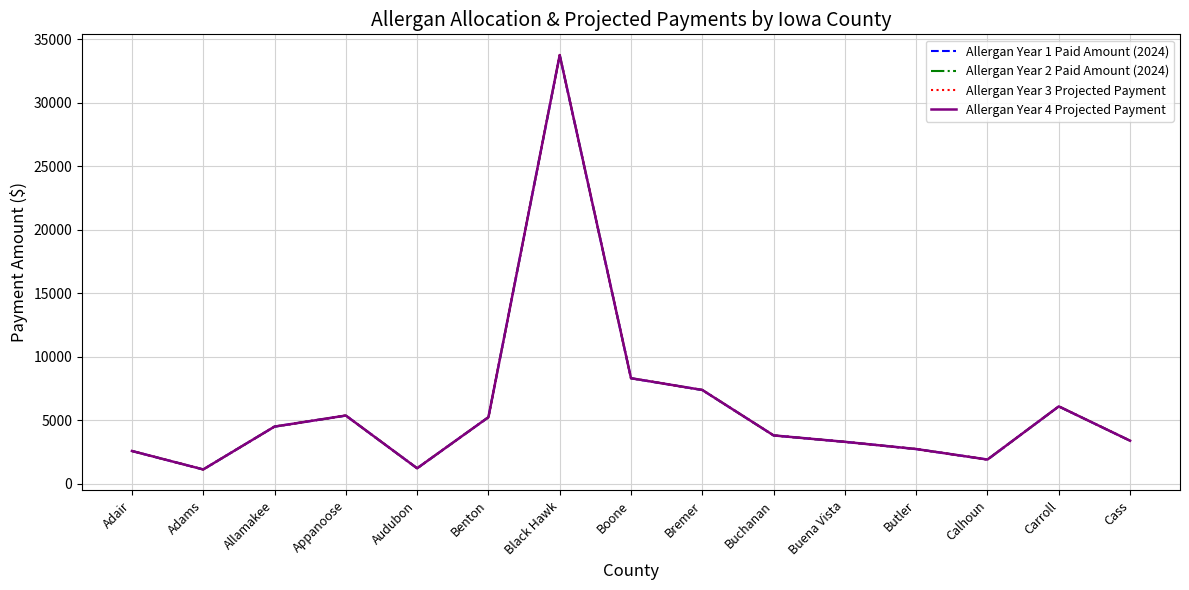

What is the highest value of the Allergan Year 1 Paid Amount (2024) series?

33737.5